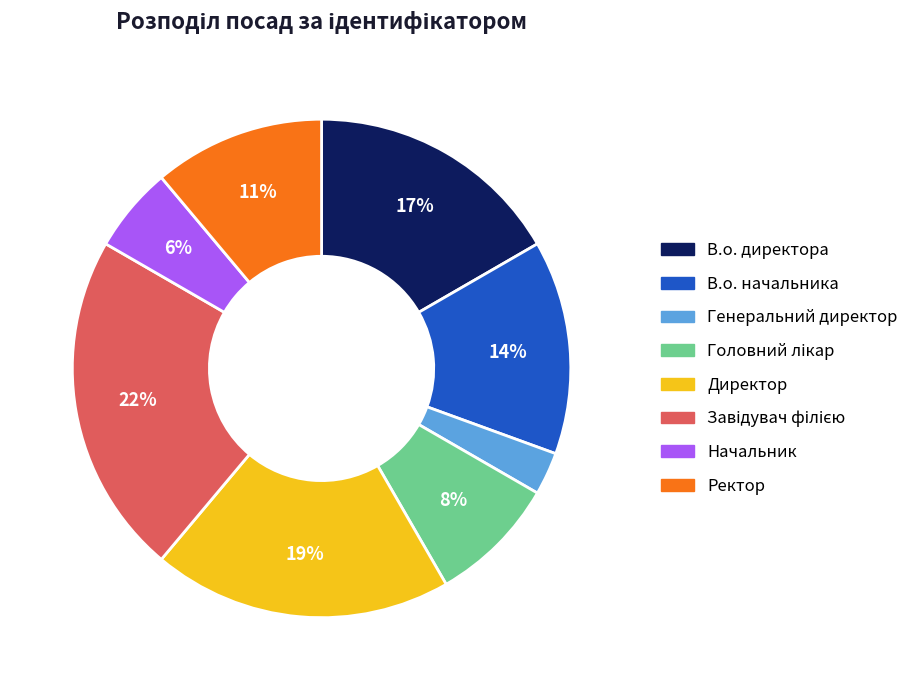

True or false: В.о. директора accounts for 17% of the total.

True